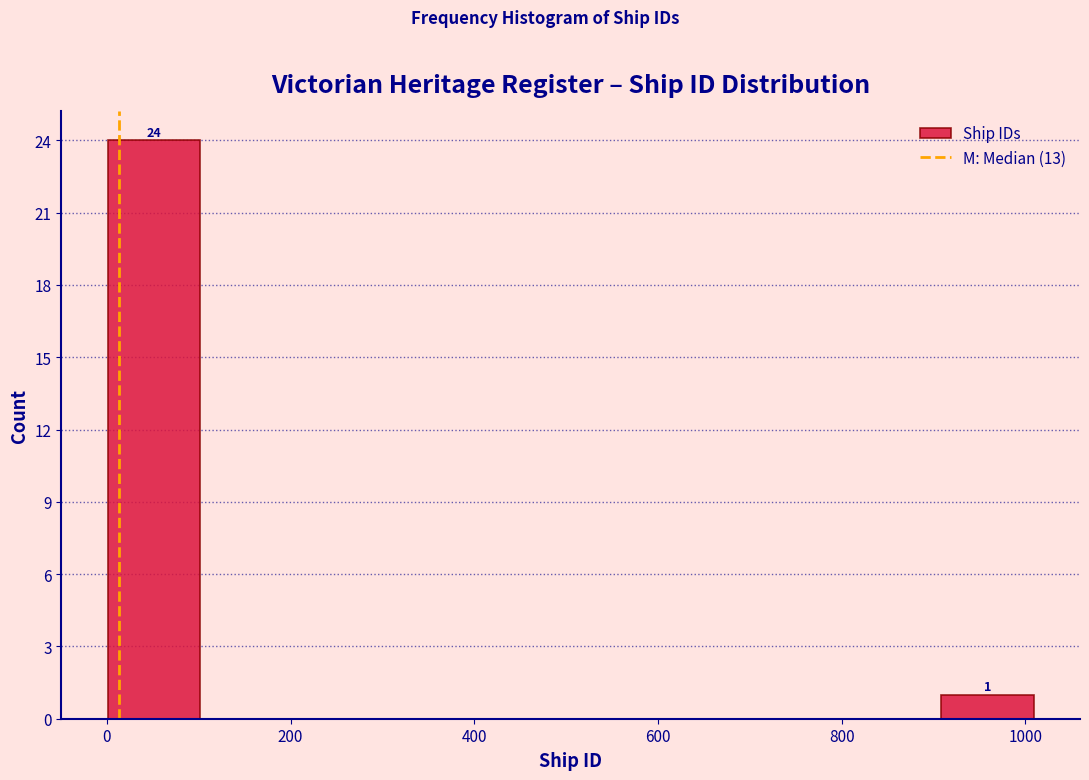

Which range on the x-axis has the tallest bar?

0 to 100